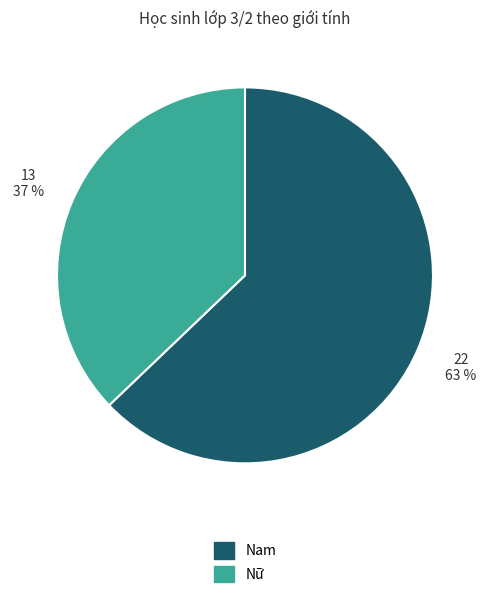

To the nearest percent, what is the difference between the largest and smallest slice percentages?

26%